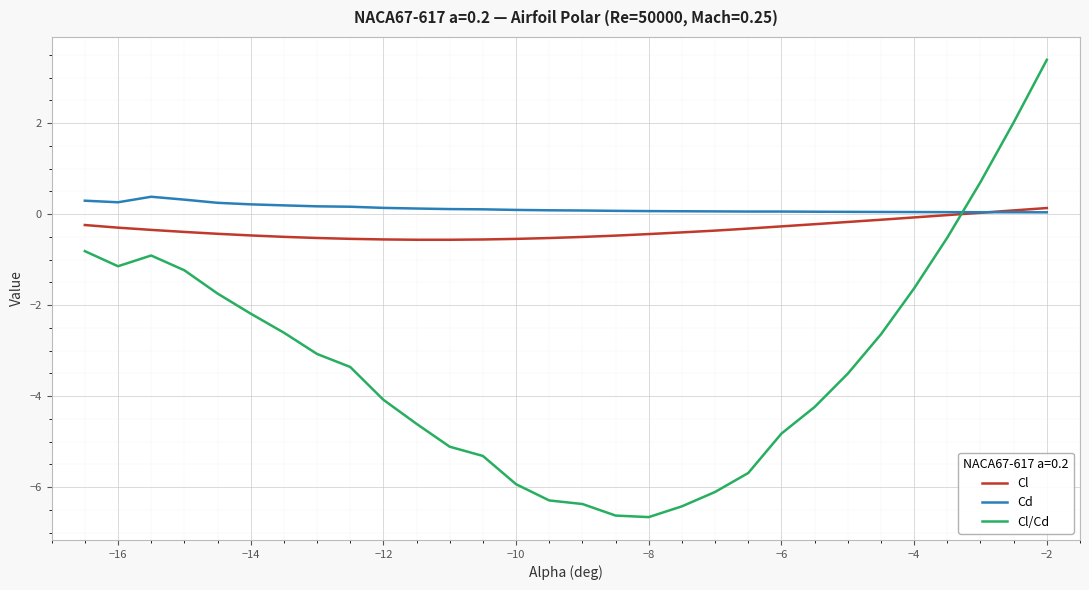

Which series has the largest range (max minus min)?

Cl/Cd